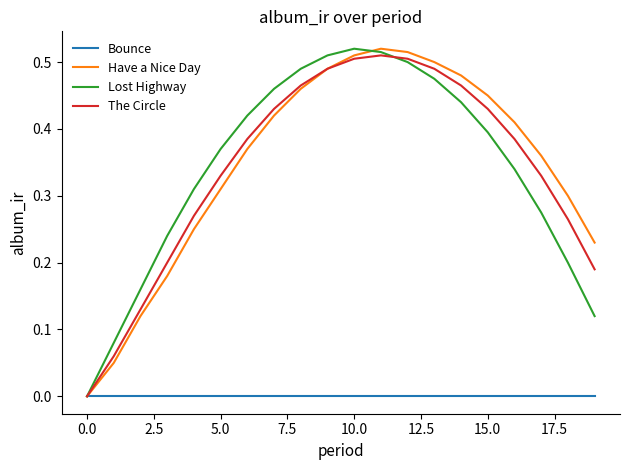

True or false: Lost Highway and The Circle cross at least once.

True